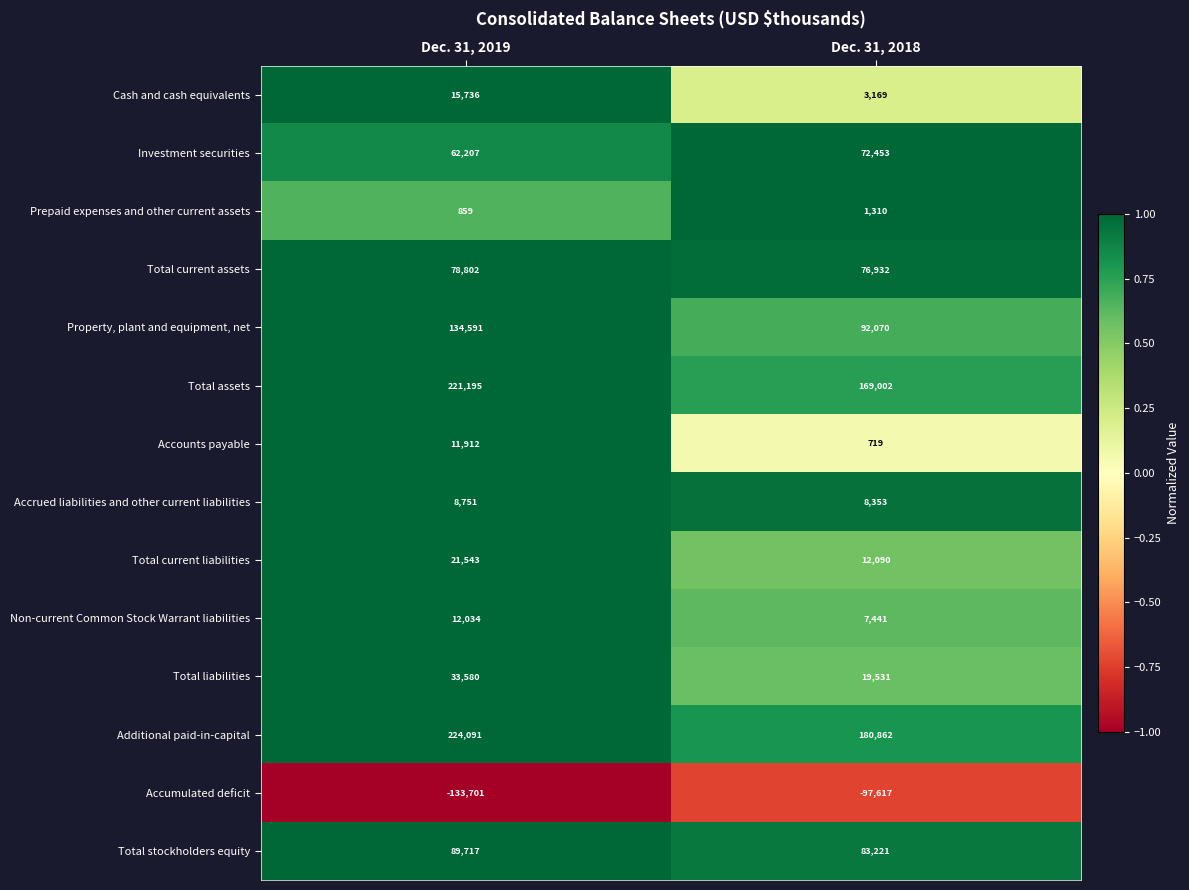

True or false: Non-current Common Stock Warrant liabilities has a value of 3281 at Dec. 31, 2019.

False